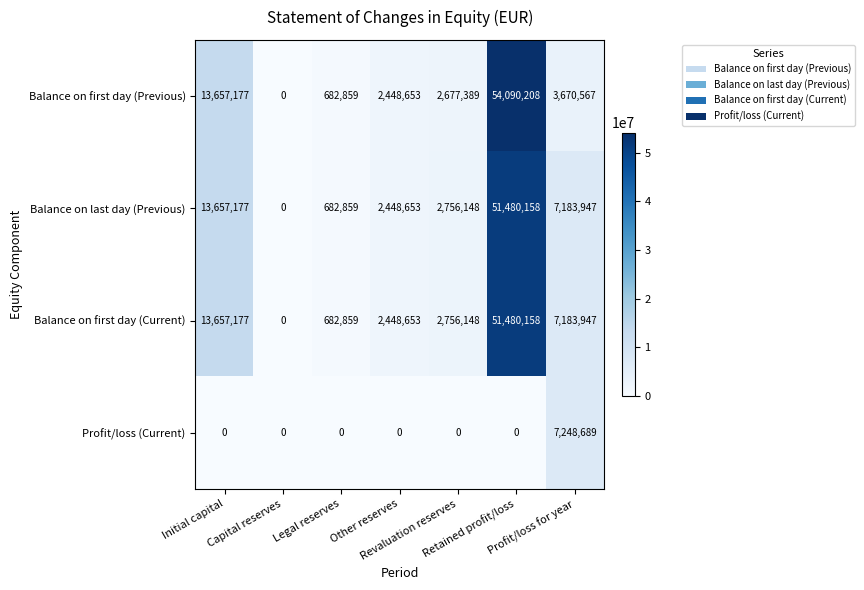

What is the sum of all Profit/loss (Current) values?

7248689